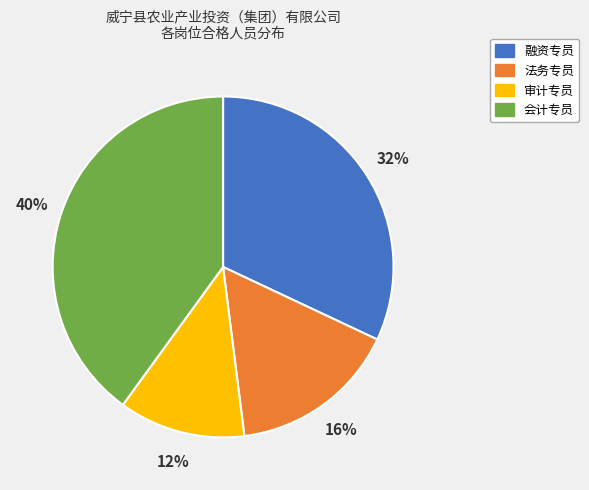

Do 法务专员 and 会计专员 together represent more than half of the pie?

Yes